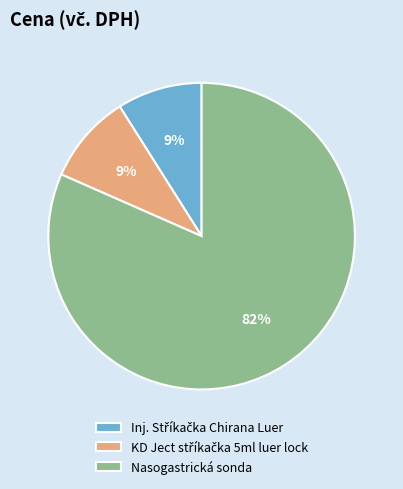

What percentage is the Nasogastrická sonda slice, to the nearest percent?

82%